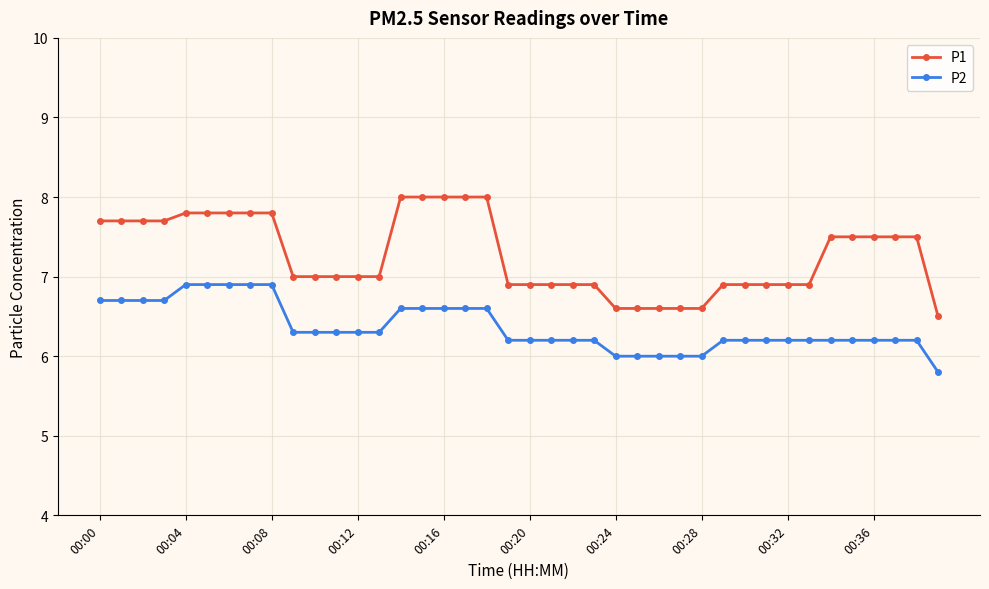

What is the greatest value displayed?

8.0